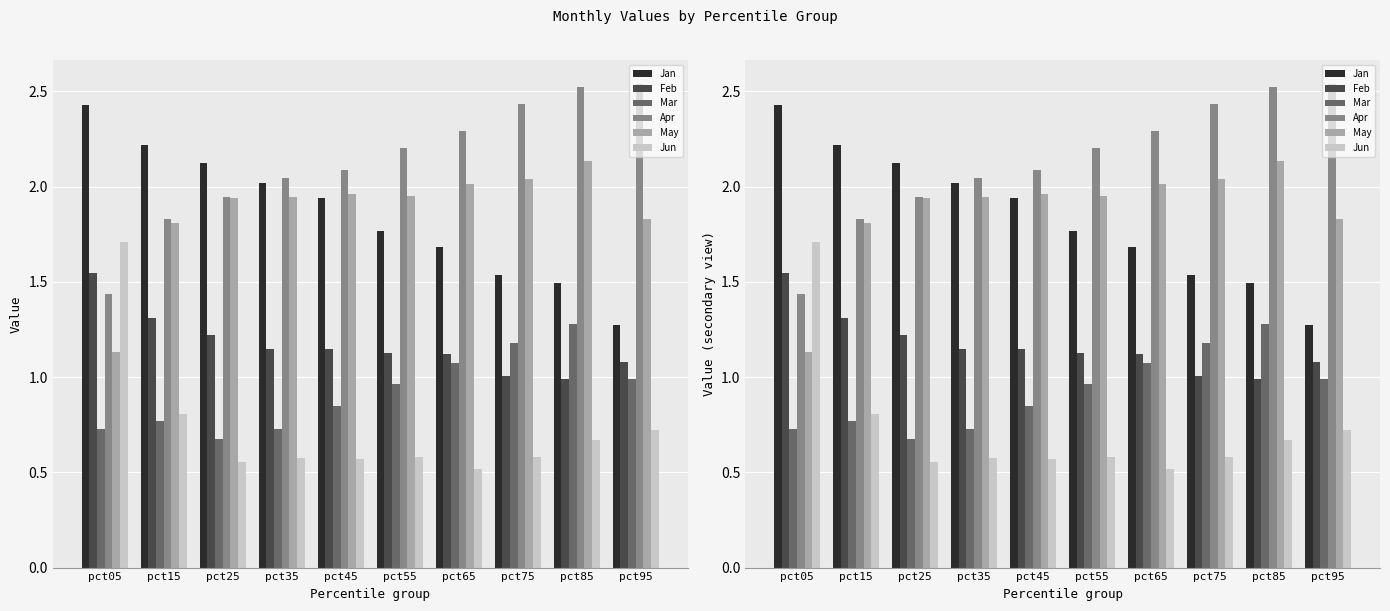

The May series shows 2.6 at pct95. True or false?

False